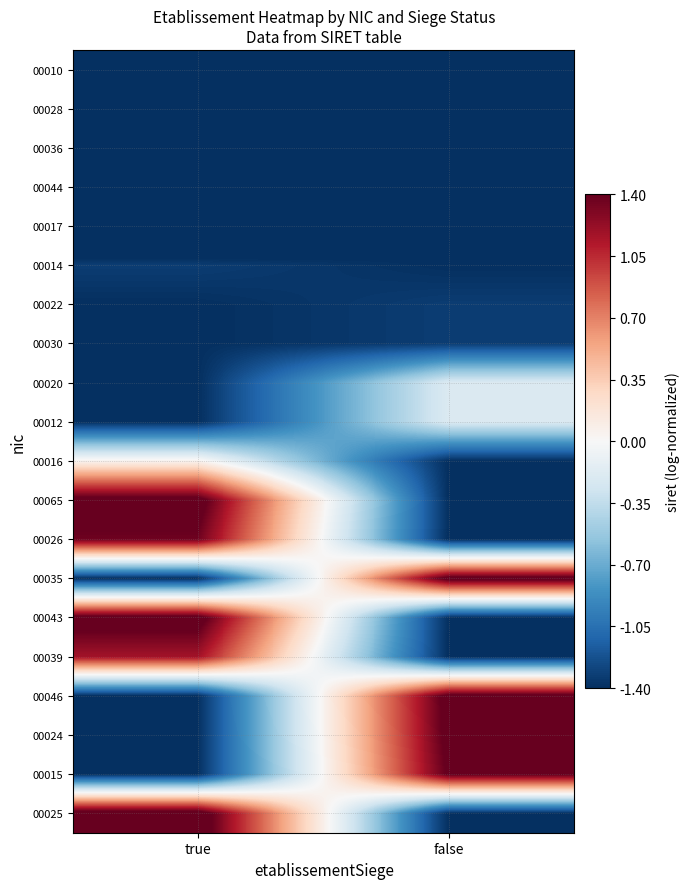

Reading left to right, list all the values displayed in this chart.

00010: true=-1.7	false=-1.4
00028: true=-1.4	false=-1.7
00036: true=-1.4	false=-1.7
00044: true=-1.4	false=-1.7
00017: true=-1.7	false=-1.4
00014: true=-1.3	false=-1.4
00022: true=-1.4	false=-1.3
00030: true=-1.4	false=-1.3
00020: true=-1.4	false=-0.2
00012: true=-1.4	false=-0.2
00016: true=0.1	false=-1.4
00065: true=1.5	false=-1.4
00026: true=1.4	false=-1.4
00035: true=-1.4	false=1.5
00043: true=1.5	false=-1.4
00039: true=1.2	false=-1.4
00046: true=-1.4	false=1.5
00024: true=-1.4	false=1.5
00015: true=-1.4	false=1.4
00025: true=1.6	false=-1.4